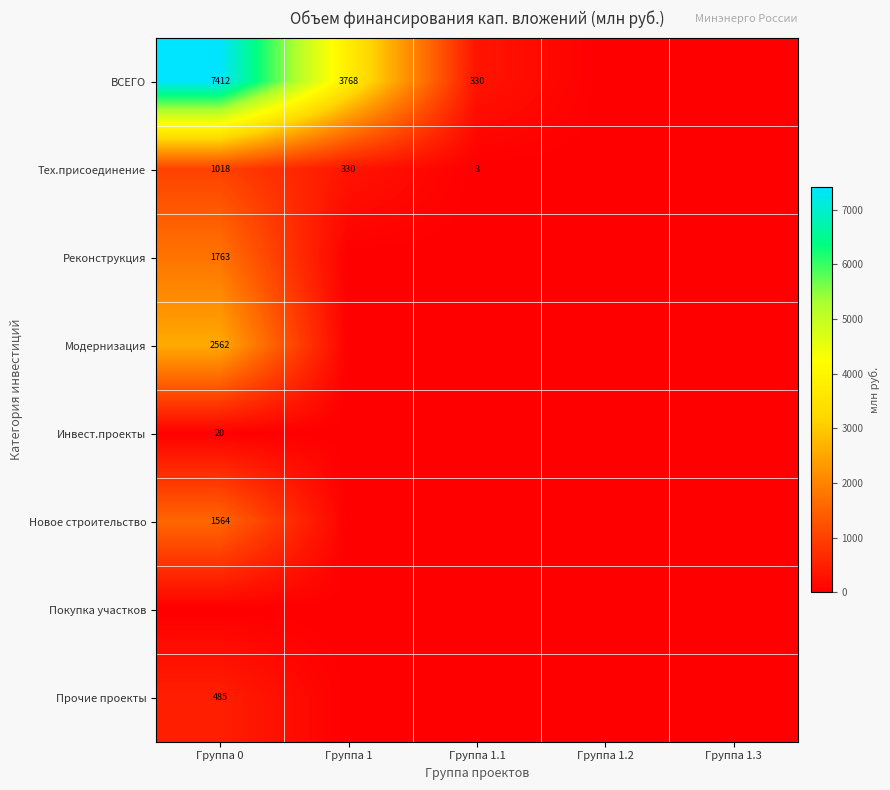

The Прочие проекты series shows 314 at Группа 0. True or false?

False